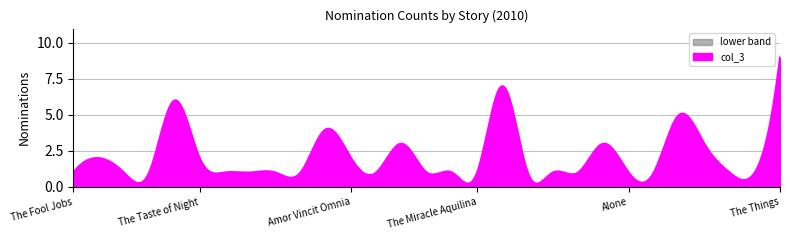

What is the value of the 25th point from the left?

5